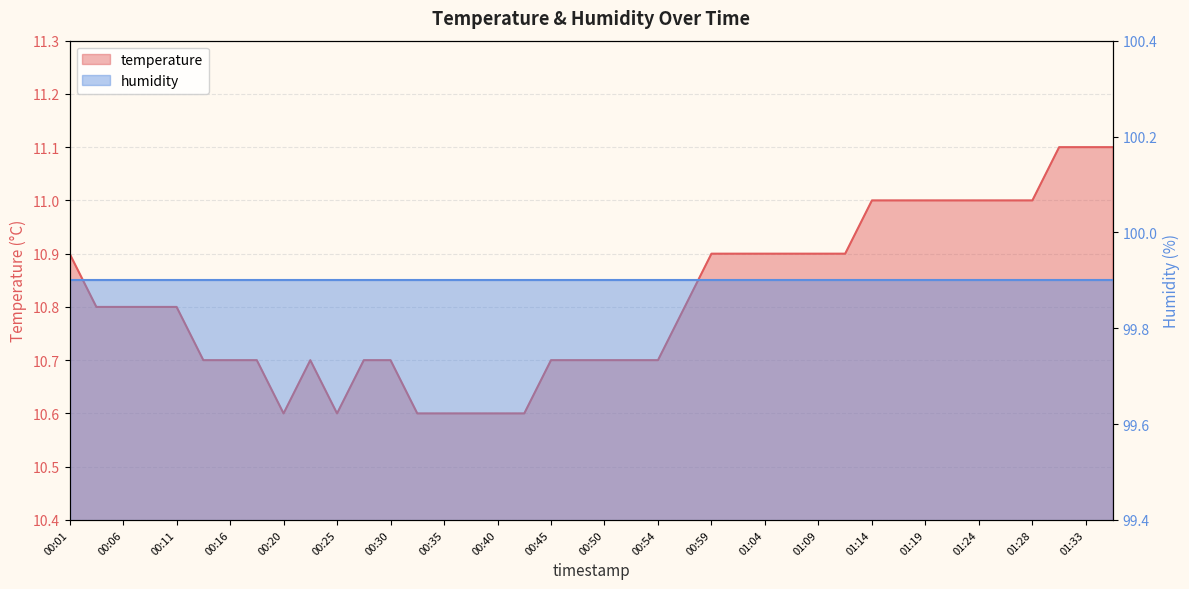

Is it true that the value at 00:47 is 16.2?

False